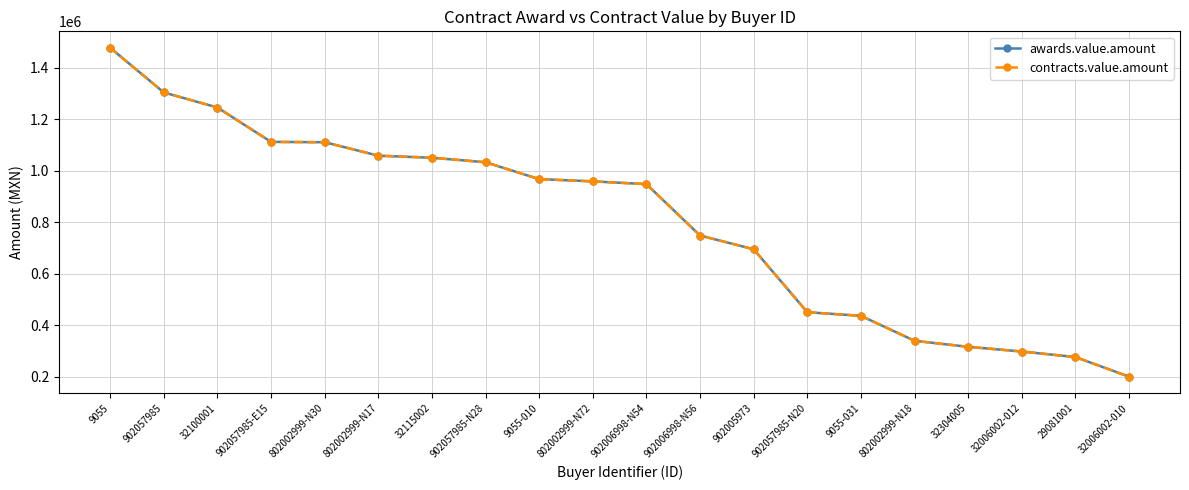

At which category does the chart reach its peak across all series?

9055